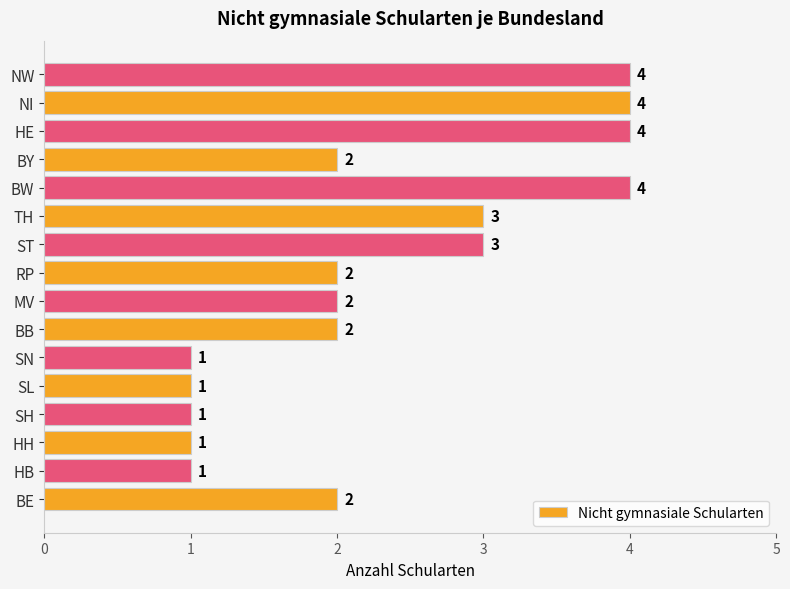

Reading top to bottom, extract all data points from this chart.

4	4	4	2	4	3	3	2	2	2	1	1	1	1	1	2